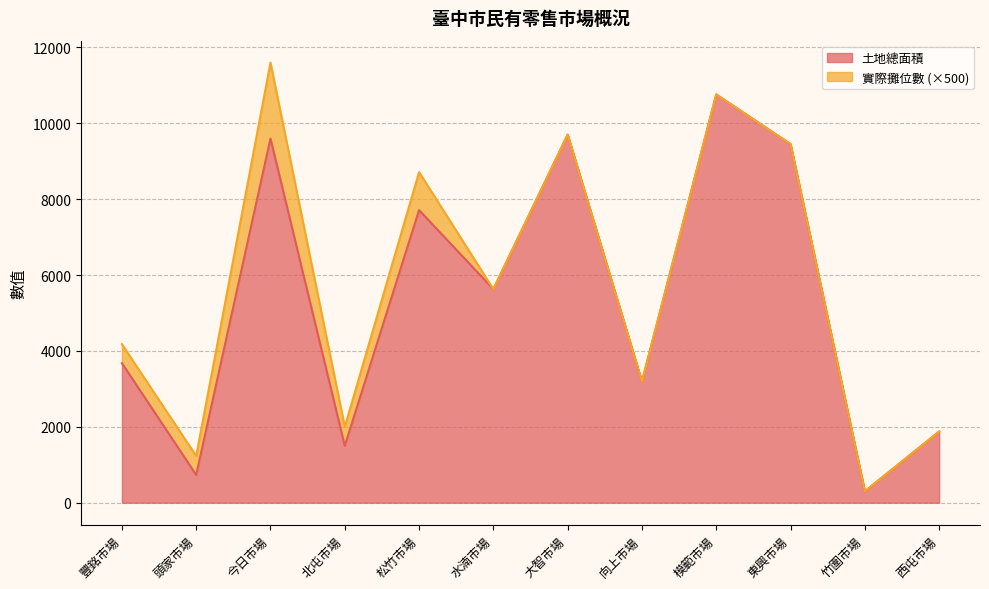

How many lines are shown in the chart?

2